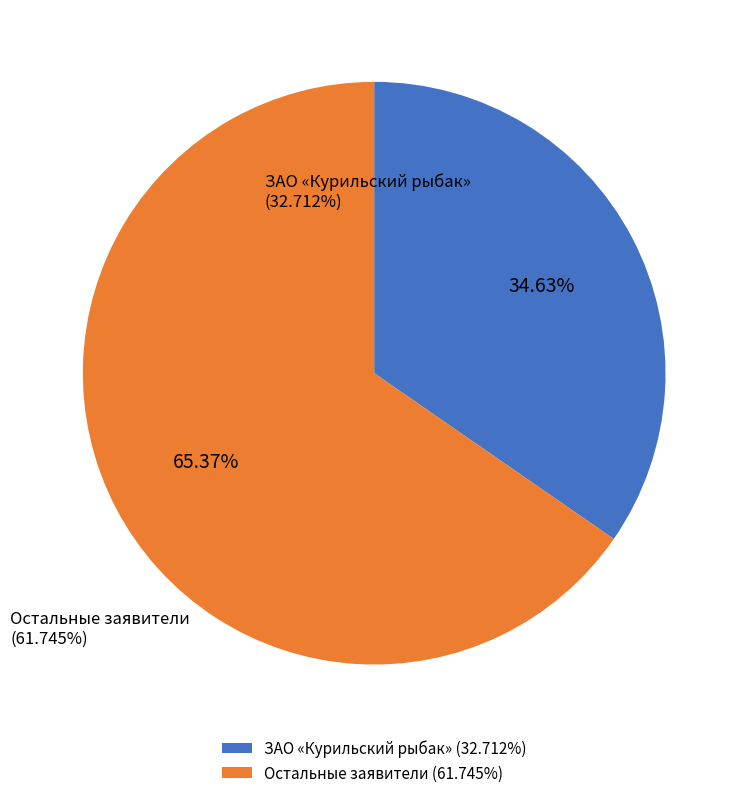

Which slice is the largest?

Остальные заявители